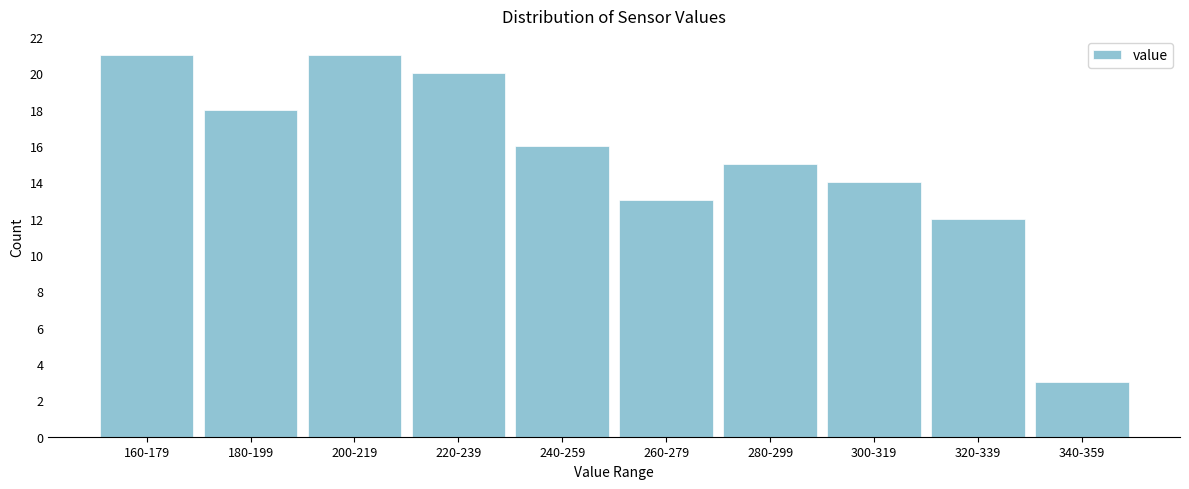

Reading right to left, transcribe all the data shown in this chart.

3	12	14	15	13	16	20	21	18	21